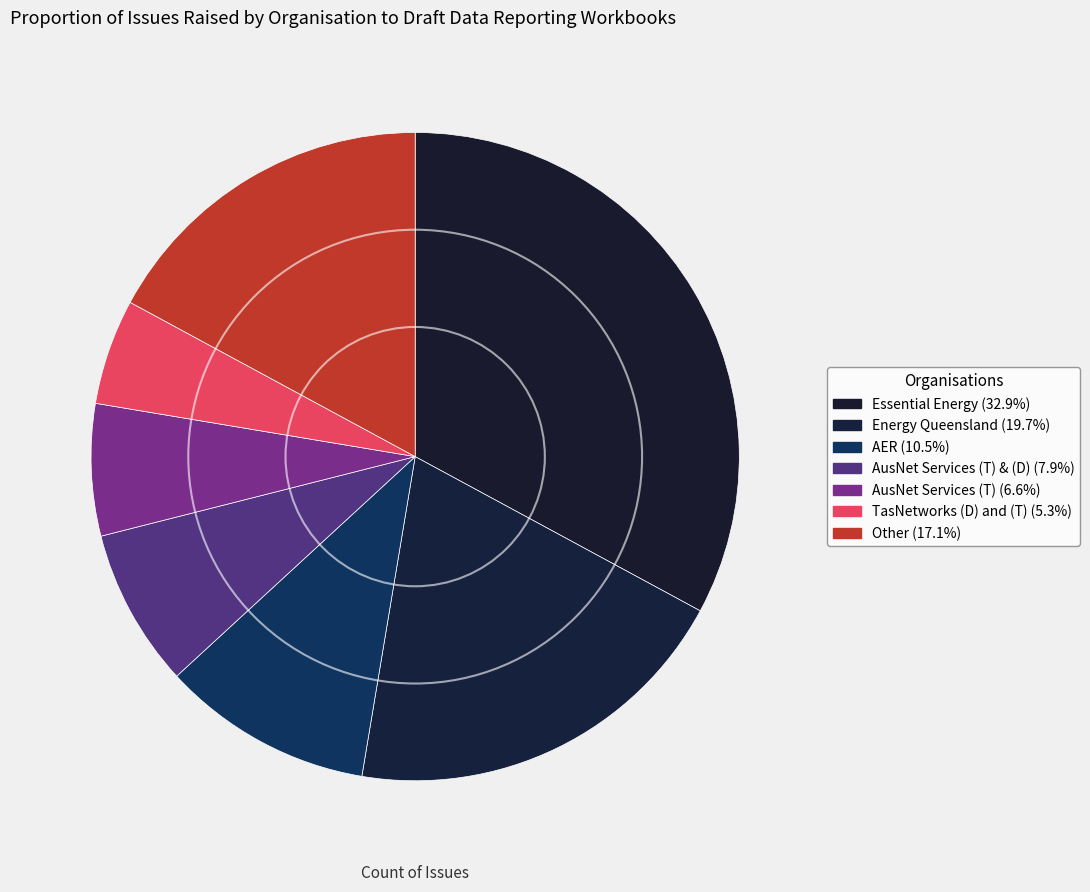

How many segments does this pie chart have?

7